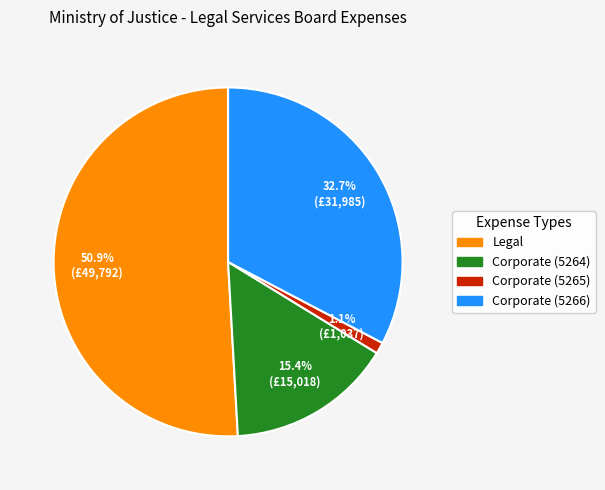

Is the sum of Legal and Corporate (5265) greater than half?

Yes